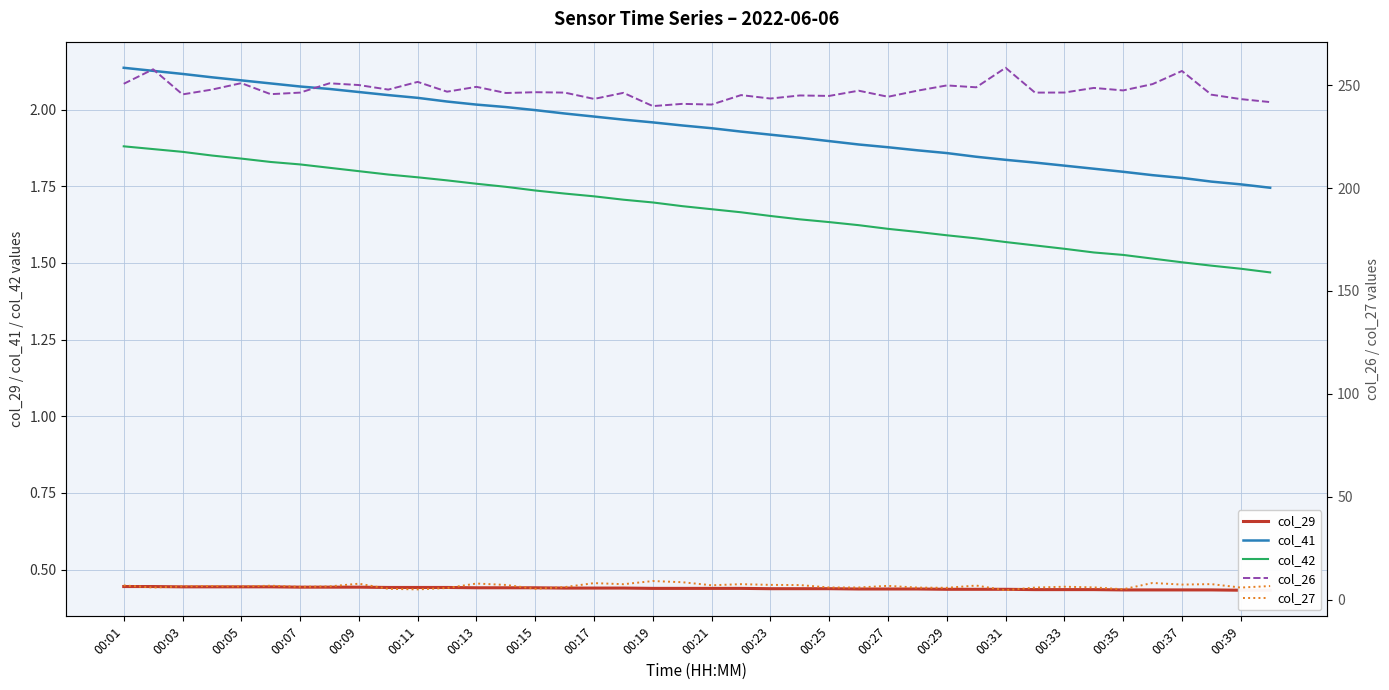

Does the chart display data point markers on the line(s)?

No